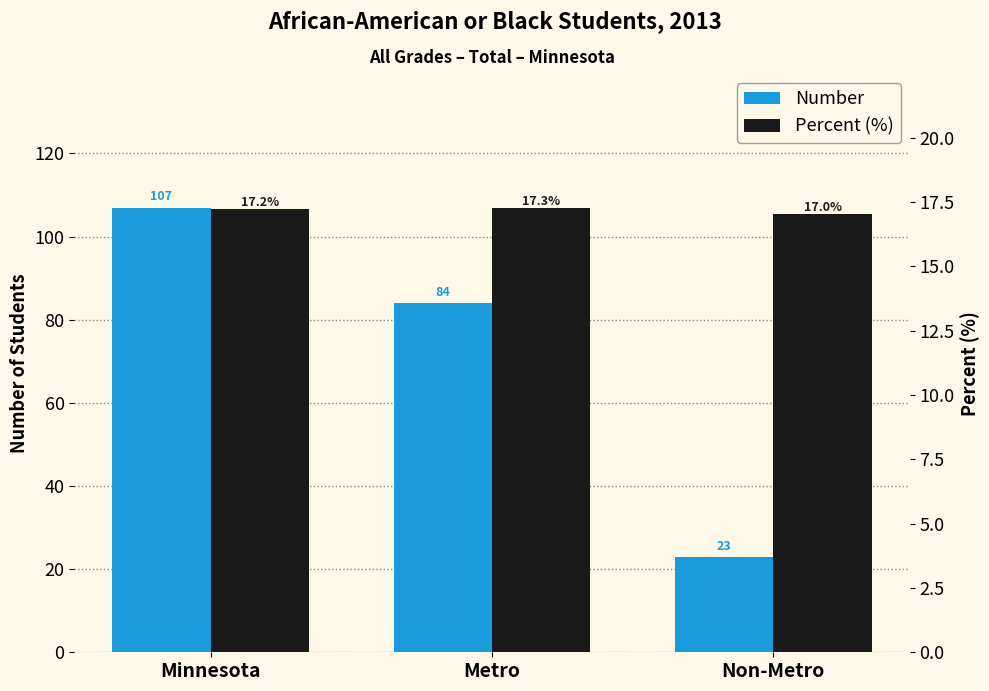

What is the sum of the Number values at Metro and Non-Metro?

107.0